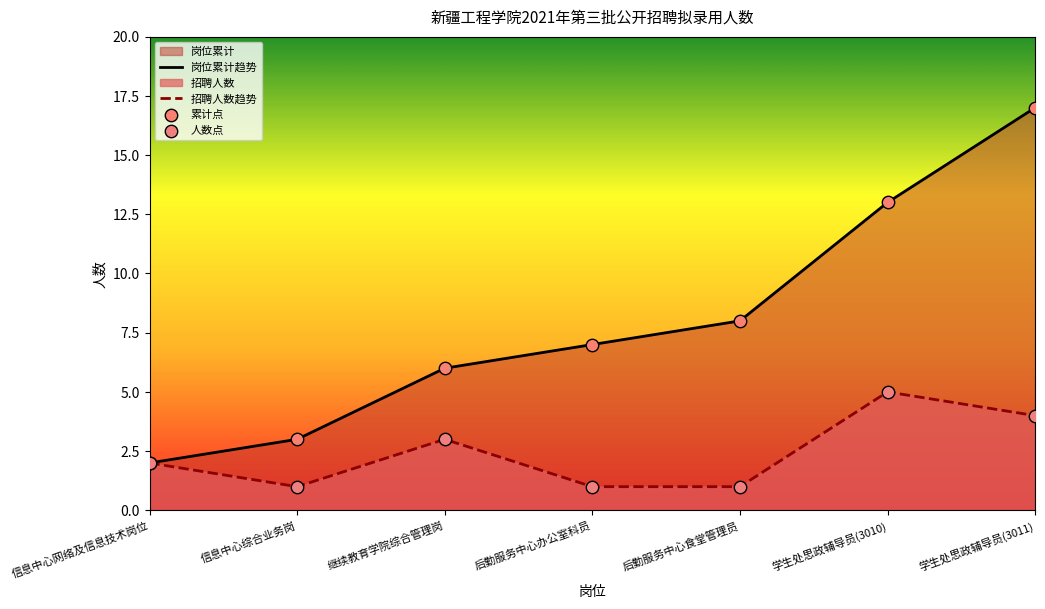

Which series reaches the maximum Y coordinate?

岗位累计趋势